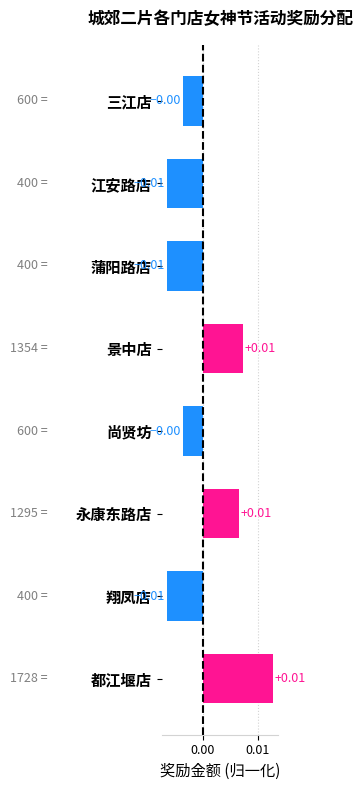

Are the bars grouped side by side (vs. stacked)?

No